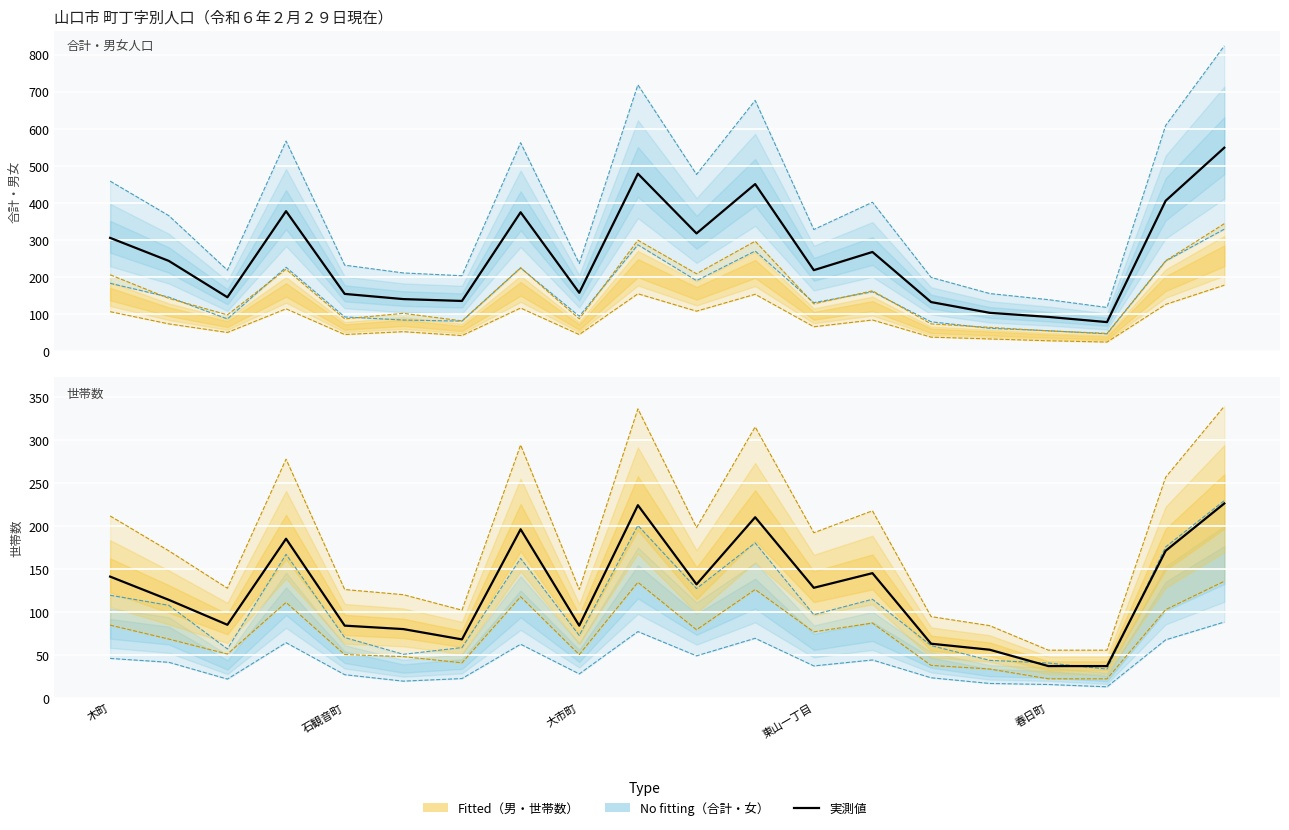

True or false: 合計（実測） and 世帯数（実測） cross at least once.

False